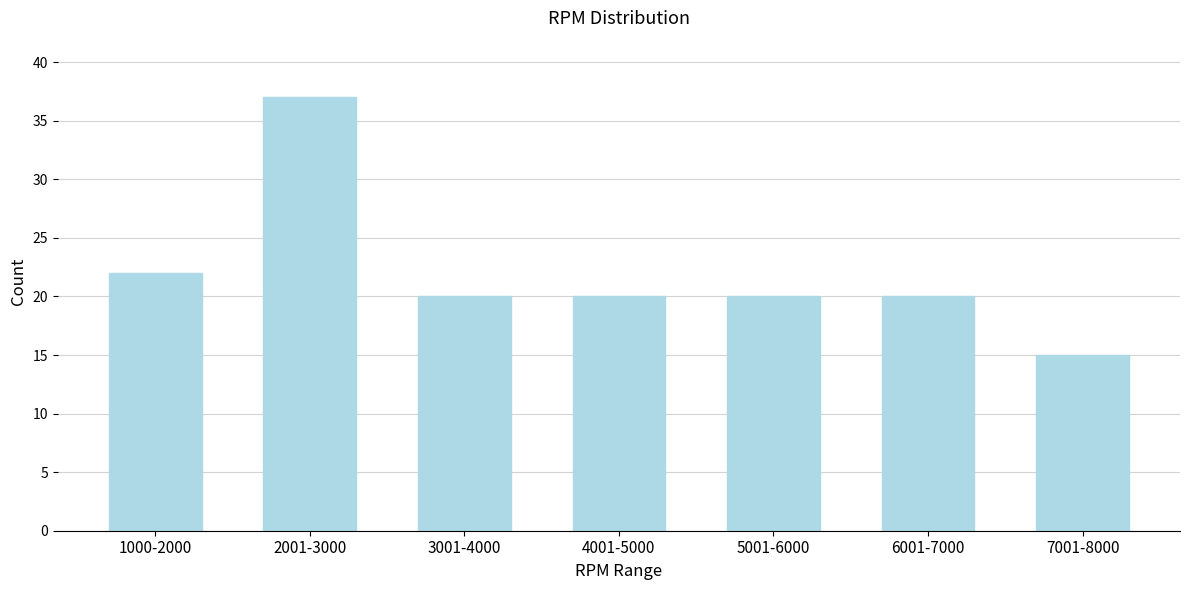

Reading left to right, what are all the values shown in this chart?

1000-2000=22	2001-3000=37	3001-4000=20	4001-5000=20	5001-6000=20	6001-7000=20	7001-8000=15